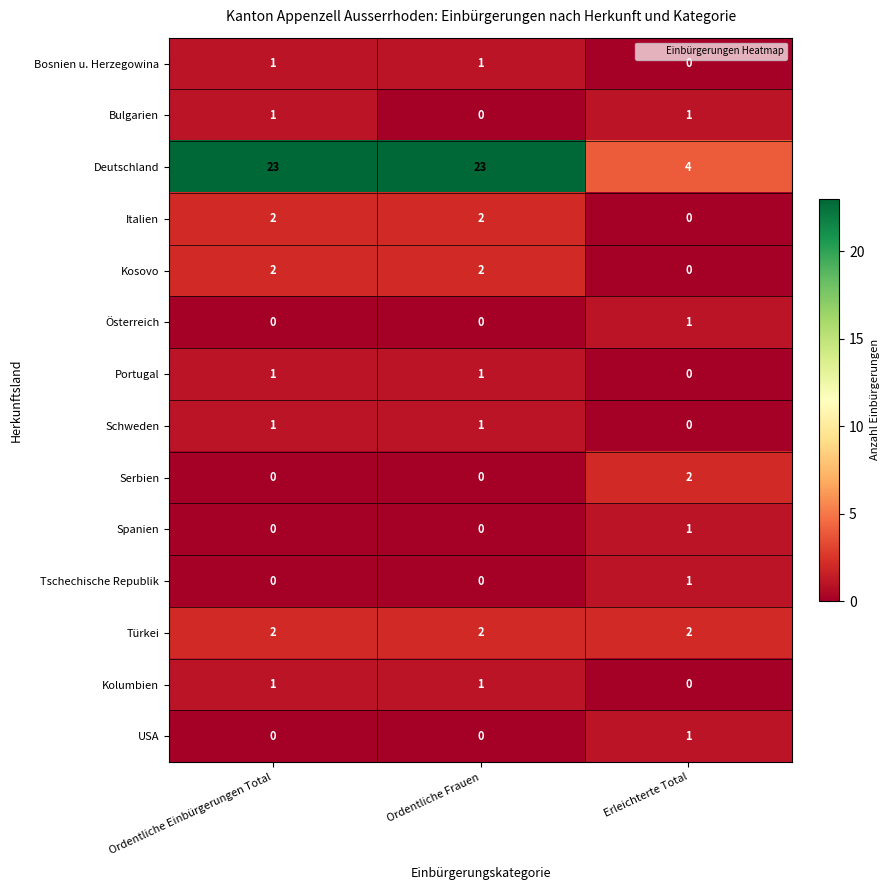

True or false: Schweden has a value of 0 at Ordentliche Einbürgerungen Total.

False